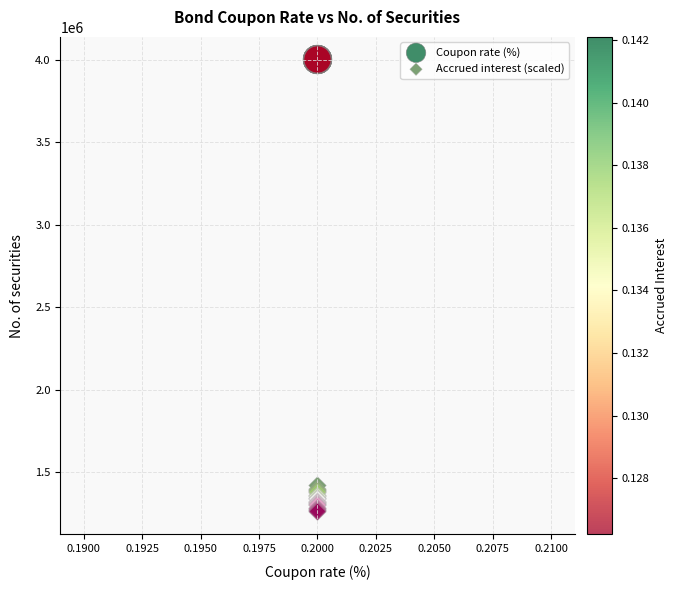

Which series reaches the minimum Y coordinate?

Accrued interest (scaled)